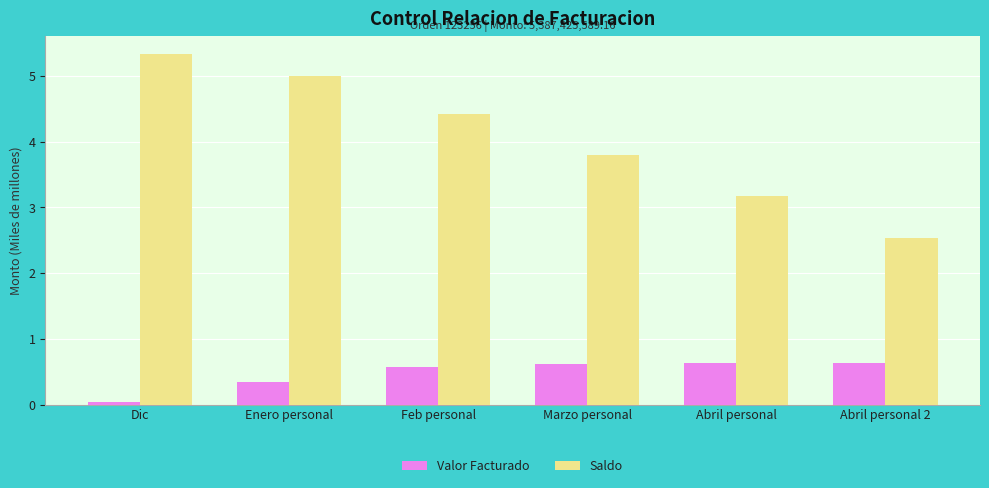

Rank the series by their average value, from lowest to highest.

Valor Facturado, Saldo